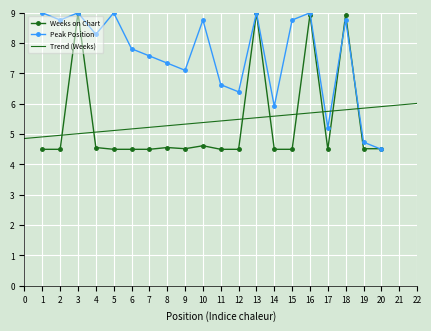

Which category has the highest value in the Weeks on Chart series?

3